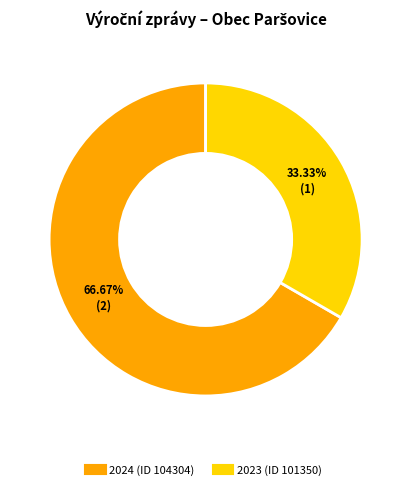

How many slices are in this pie chart?

2